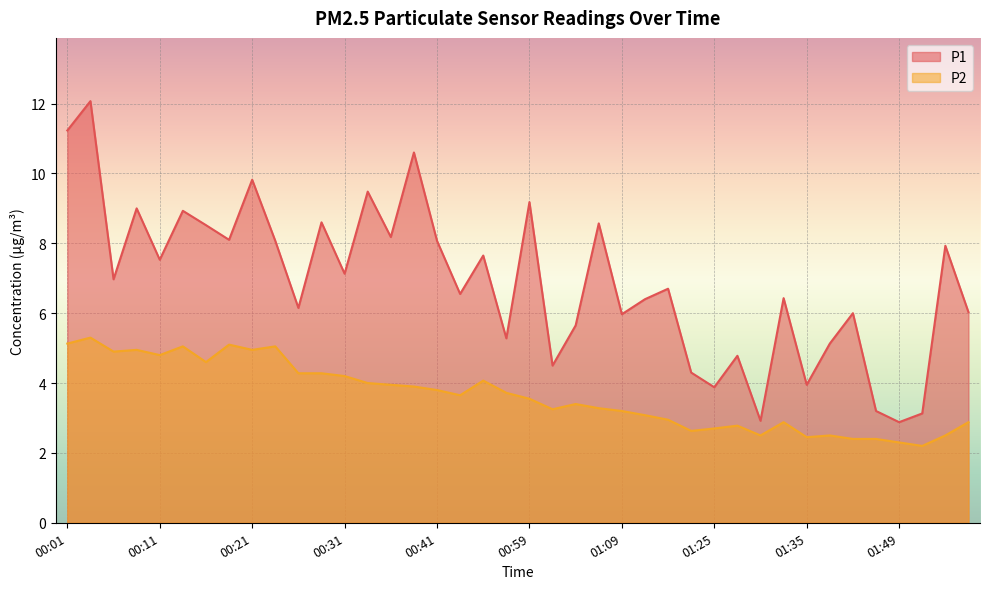

True or false: P2 has more than 2 points higher than both neighbors.

True